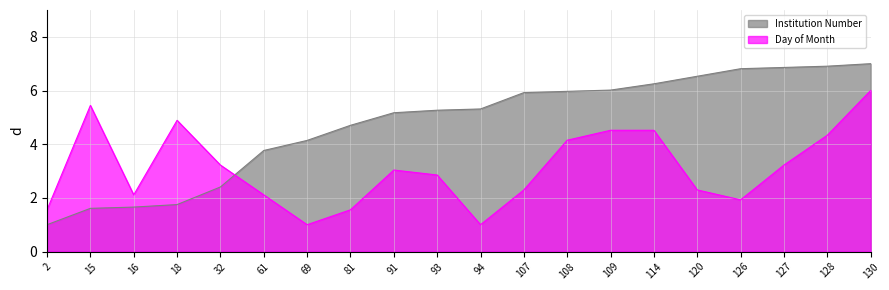

What is the average value of the Institution Number series?

4.8